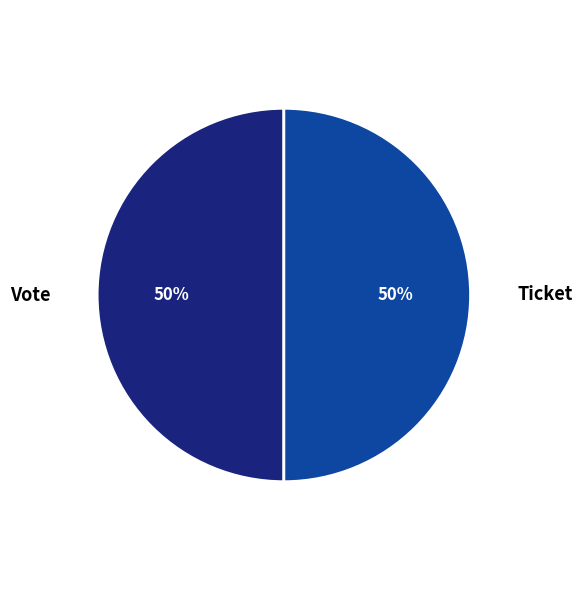

The Vote slice represents 50% of the pie. True or false?

True